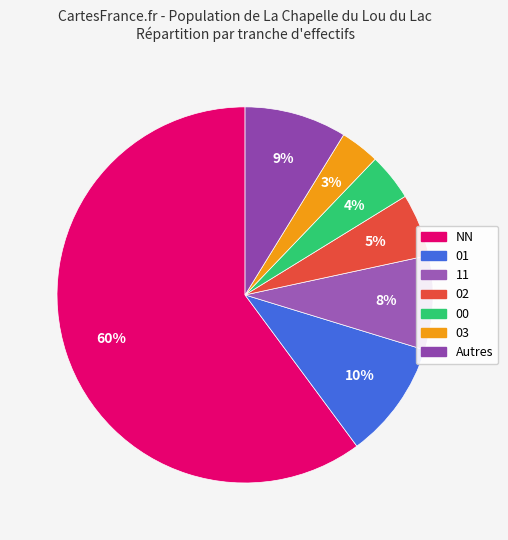

What is the largest slice in the pie chart?

NN